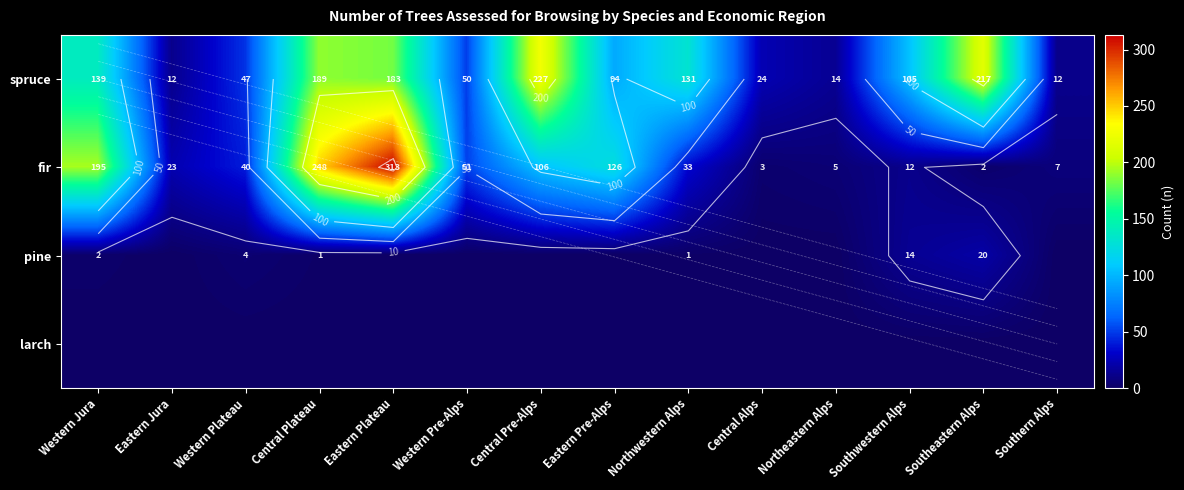

How many series are shown in this chart?

4